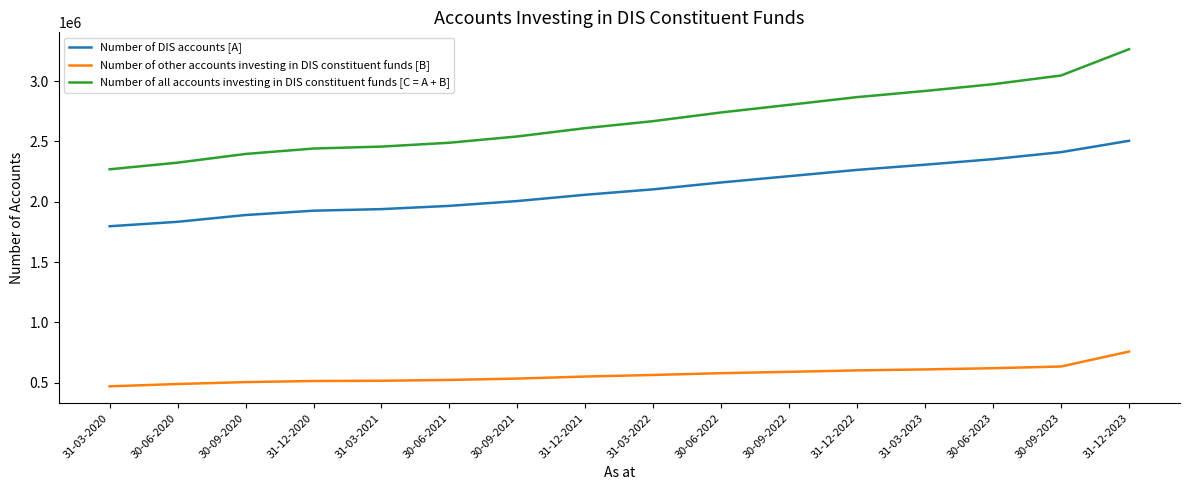

True or false: Number of DIS accounts [A] has more than 1 points higher than both neighbors.

False